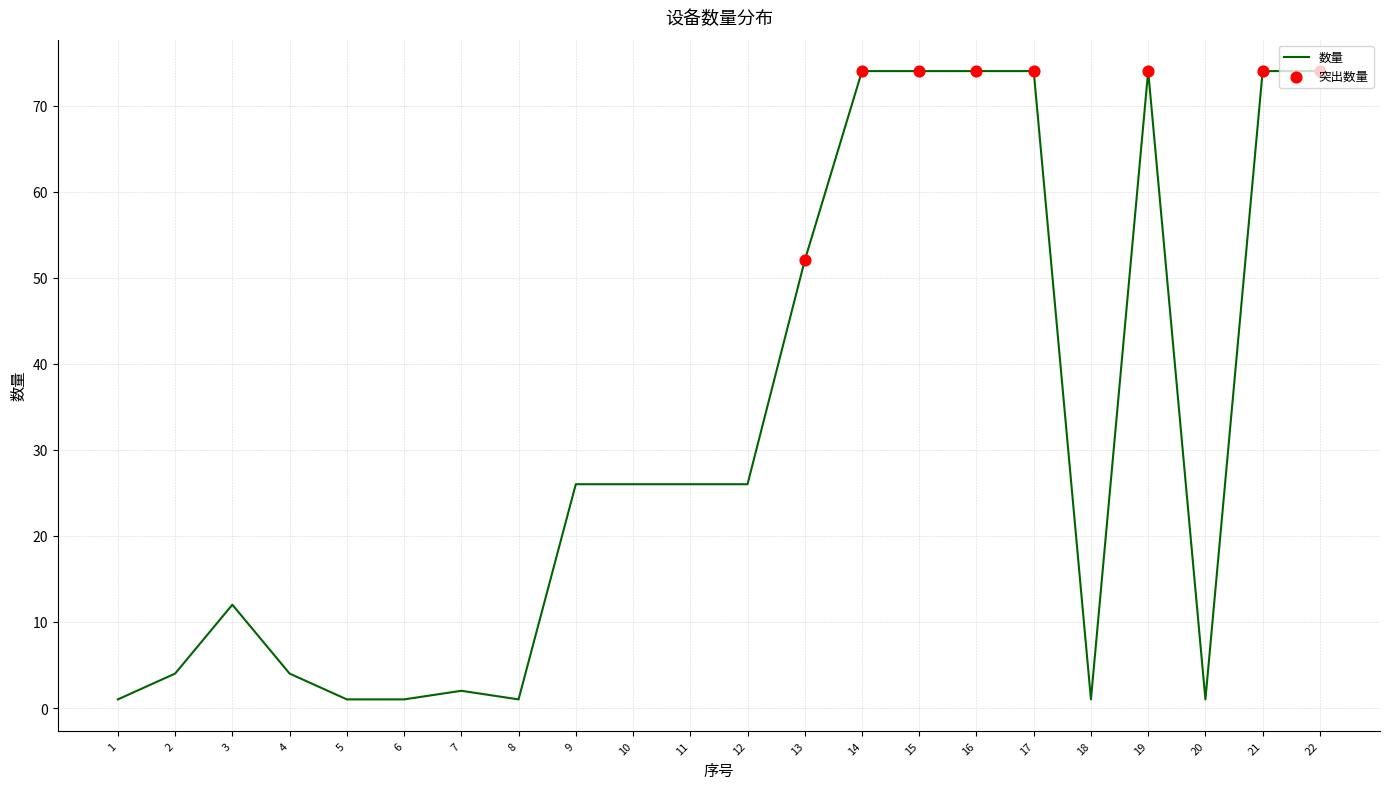

Is it true that the value at 13 is 78?

False